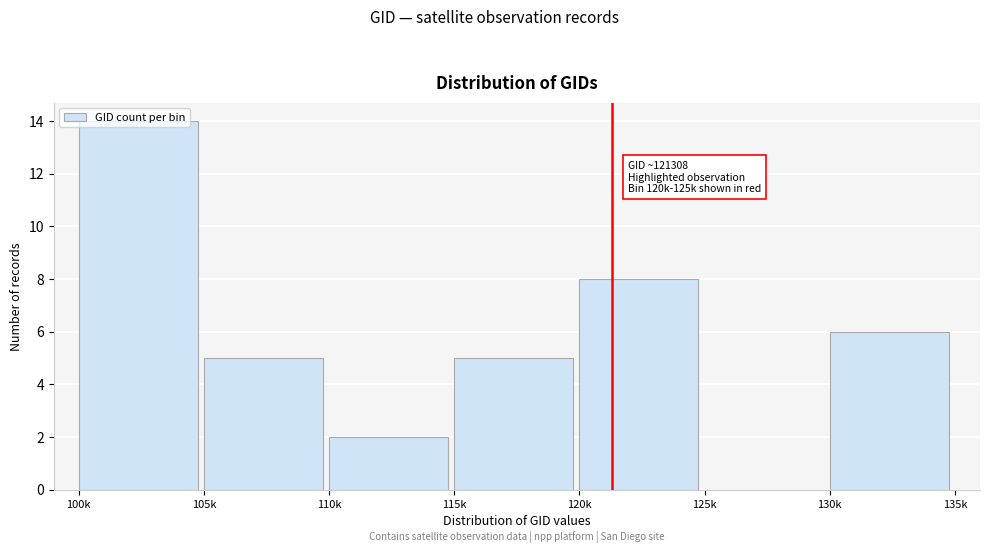

What is the change in value from 100k to 110k?

-12